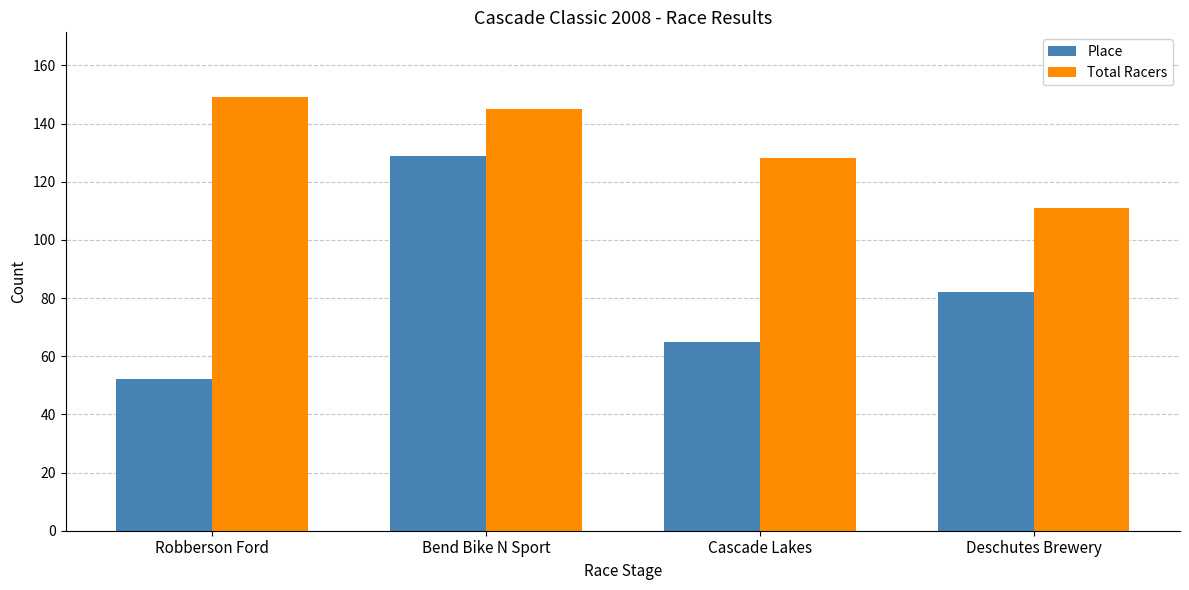

Reading right to left, extract all data points from this chart.

Place: Deschutes Brewery=82	Cascade Lakes=65	Bend Bike N Sport=129	Robberson Ford=52
Total Racers: Deschutes Brewery=111	Cascade Lakes=128	Bend Bike N Sport=145	Robberson Ford=149